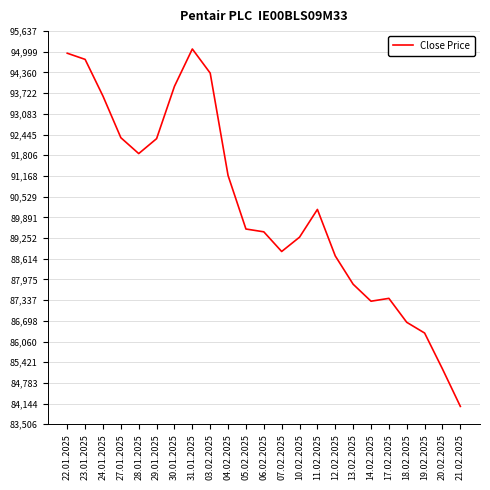

What is the greatest value displayed?

95086